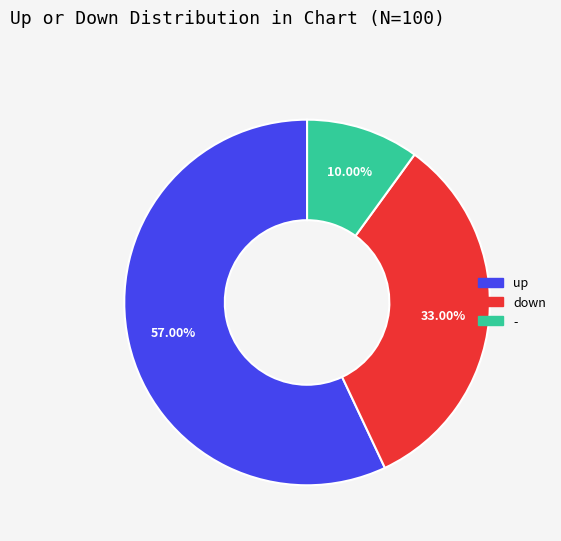

Which category accounts for the majority?

up